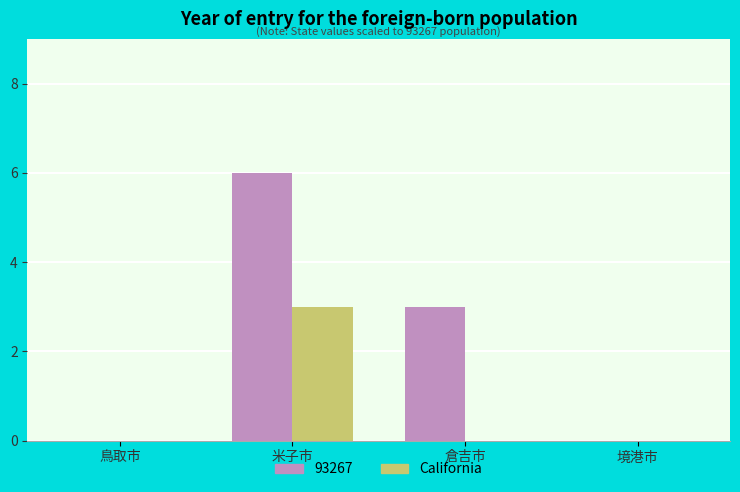

Reading left to right, list all the values displayed in this chart.

93267: 鳥取市=0	米子市=6	倉吉市=3	境港市=0
California: 鳥取市=0	米子市=3	倉吉市=0	境港市=0